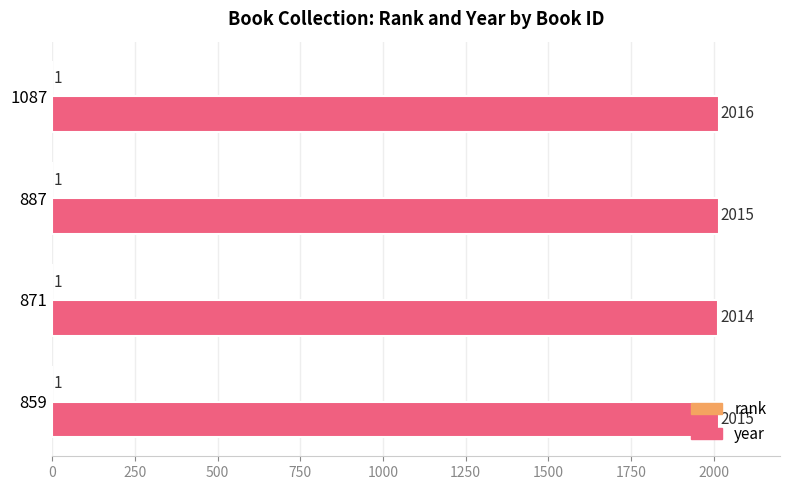

What is the greatest value displayed?

2016